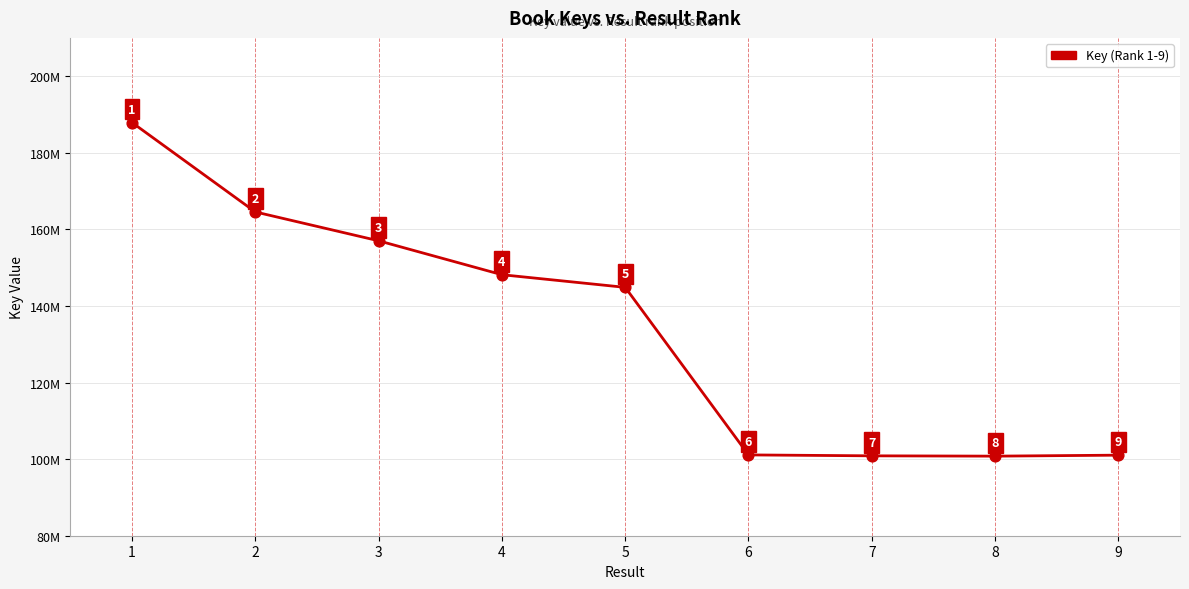

Approximately how many times larger is the value at 6 compared to 7?

1.0